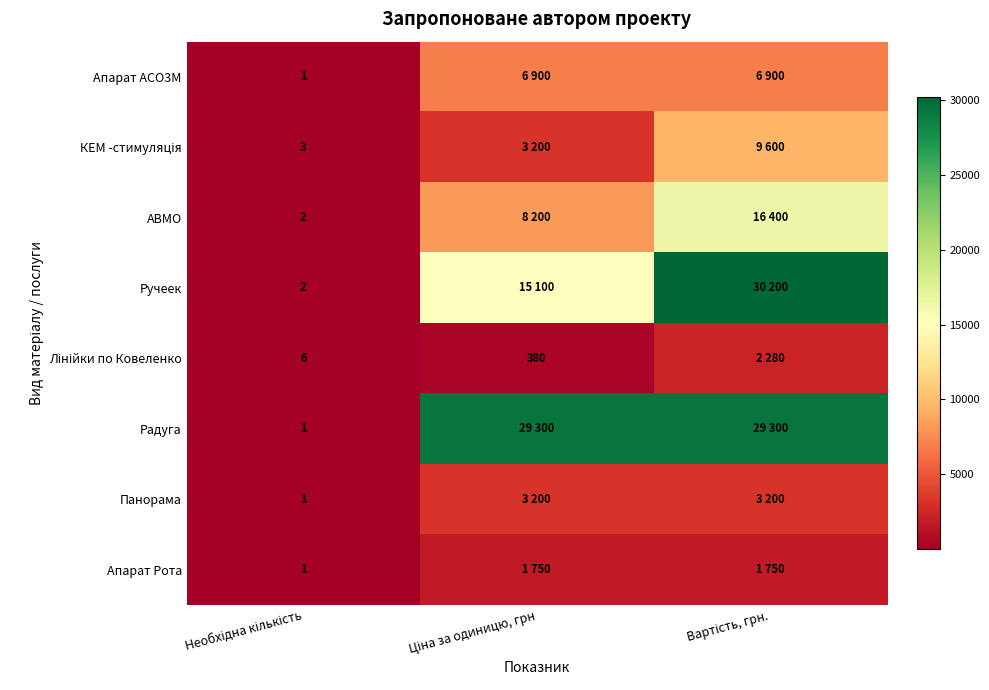

What is the difference between the maximum and minimum values in the Панорама series?

3199